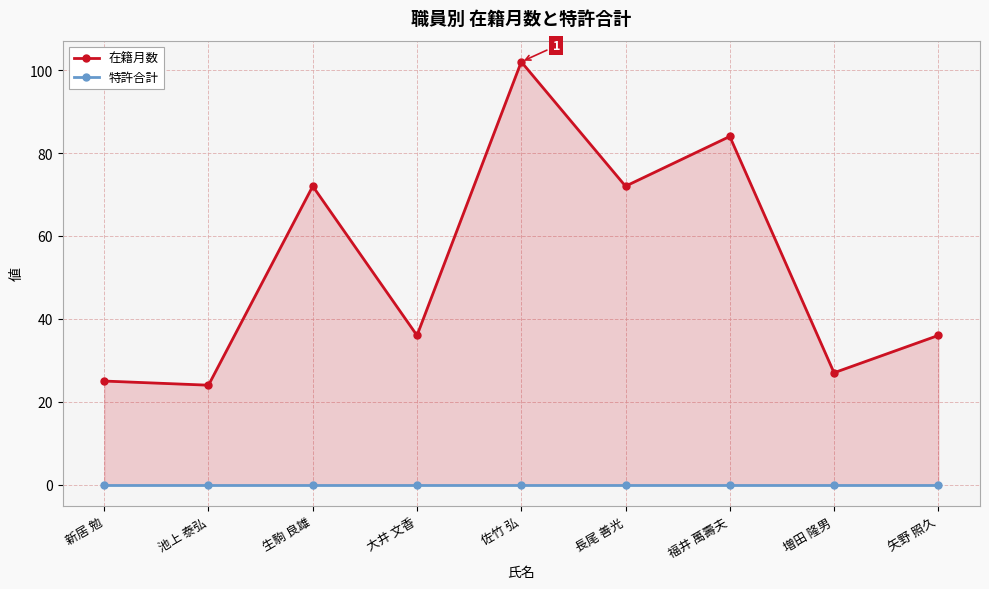

What is the difference between the highest and lowest values at 福井 萬壽夫?

84